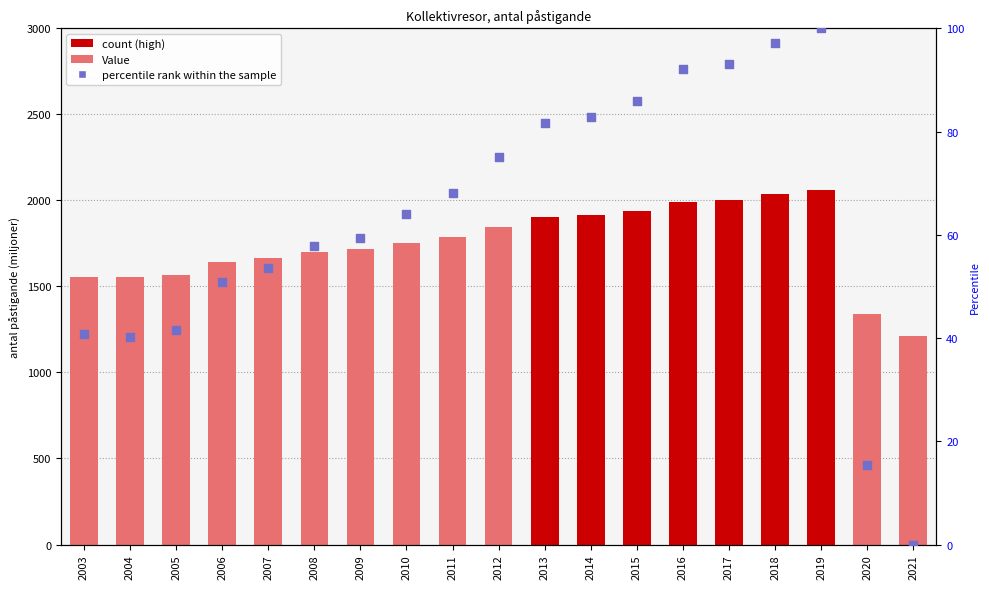

At how many categories does at least one series exceed 848?

19